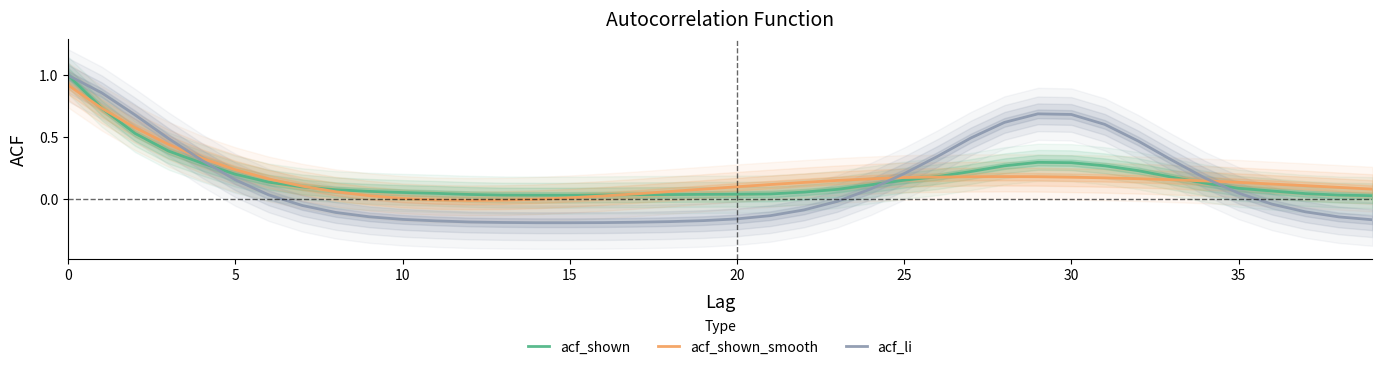

True or false: acf_li has more than 1 interior local peaks.

False